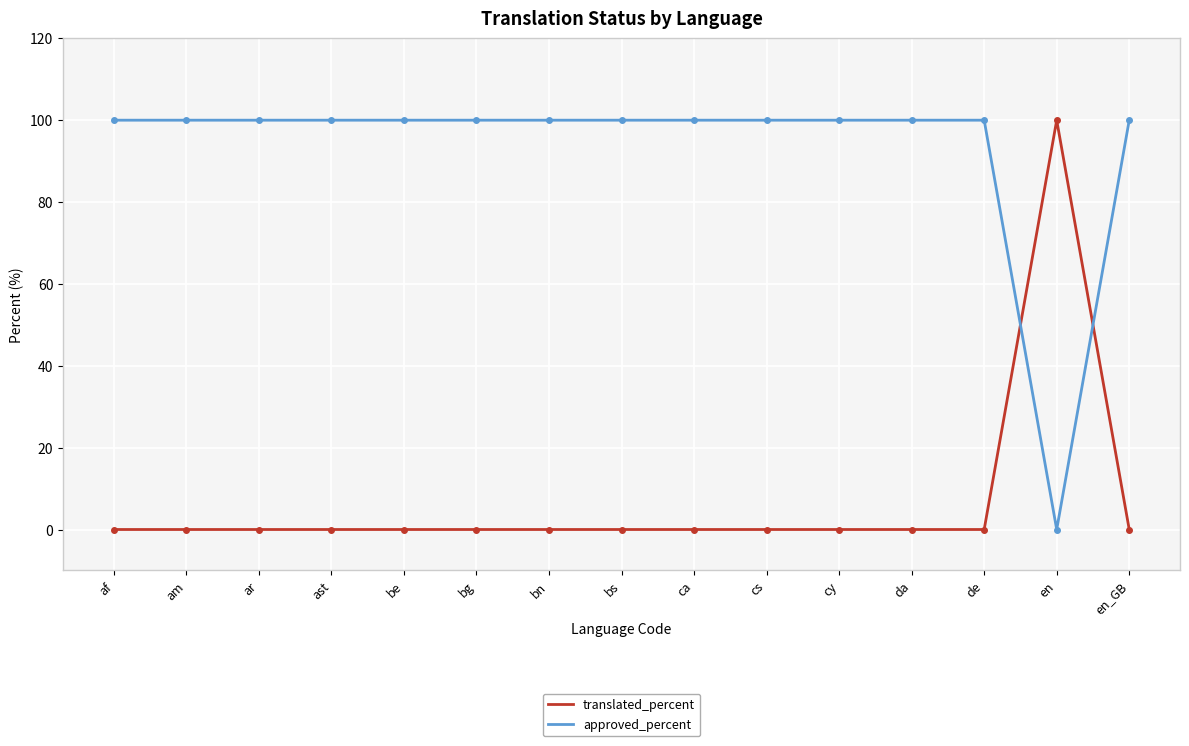

Reading left to right, extract all data points from this chart.

translated_percent: af=0	am=0	ar=0	ast=0	be=0	bg=0	bn=0	bs=0	ca=0	cs=0	cy=0	da=0	de=0	en=100	en_GB=0
approved_percent: af=100	am=100	ar=100	ast=100	be=100	bg=100	bn=100	bs=100	ca=100	cs=100	cy=100	da=100	de=100	en=0	en_GB=100